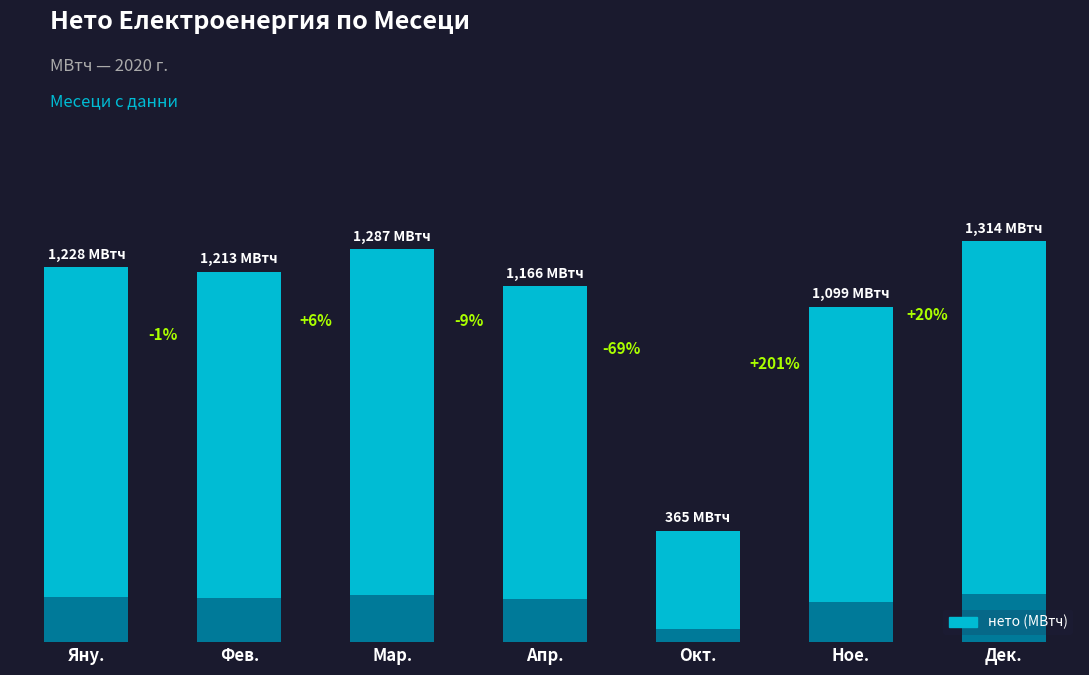

What is the sum of all values?

7672.4